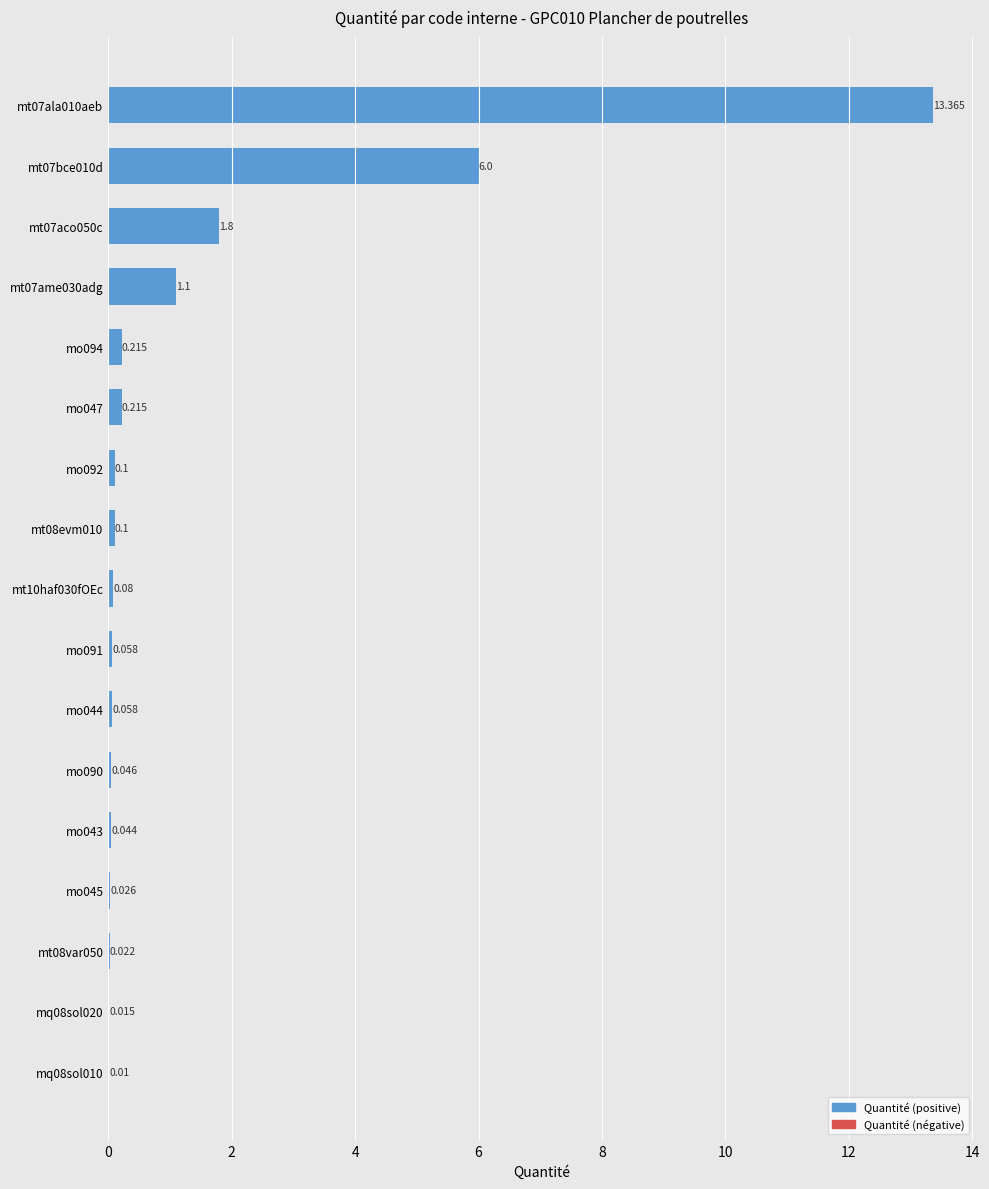

How many categories are shown in the chart?

17